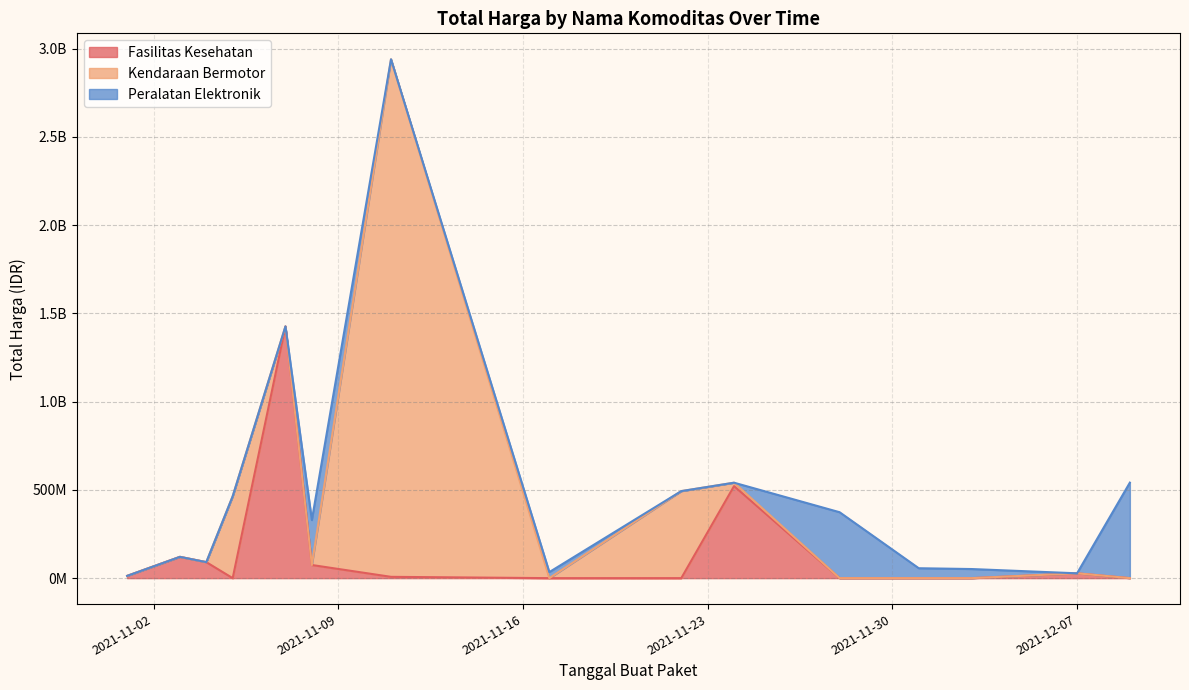

True or false: Fasilitas Kesehatan has a value of 54432915 at 2021-11-05.

False